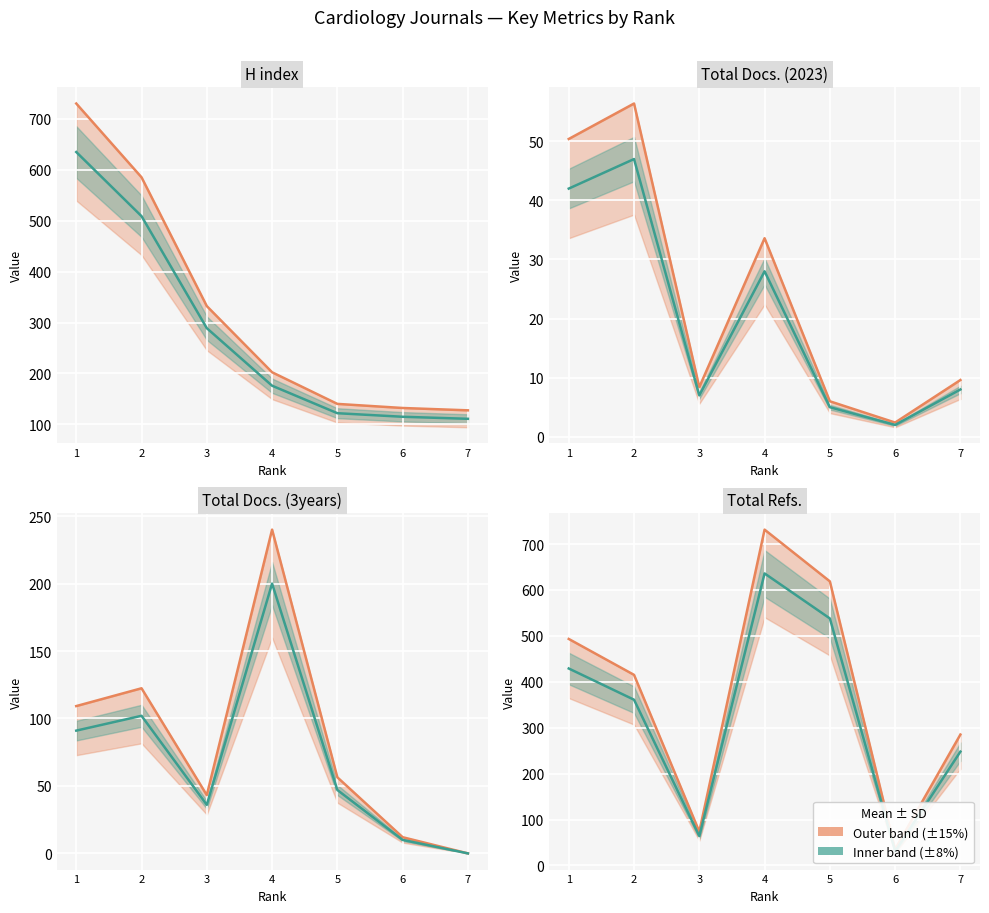

What is the difference between the maximum and minimum values?

524